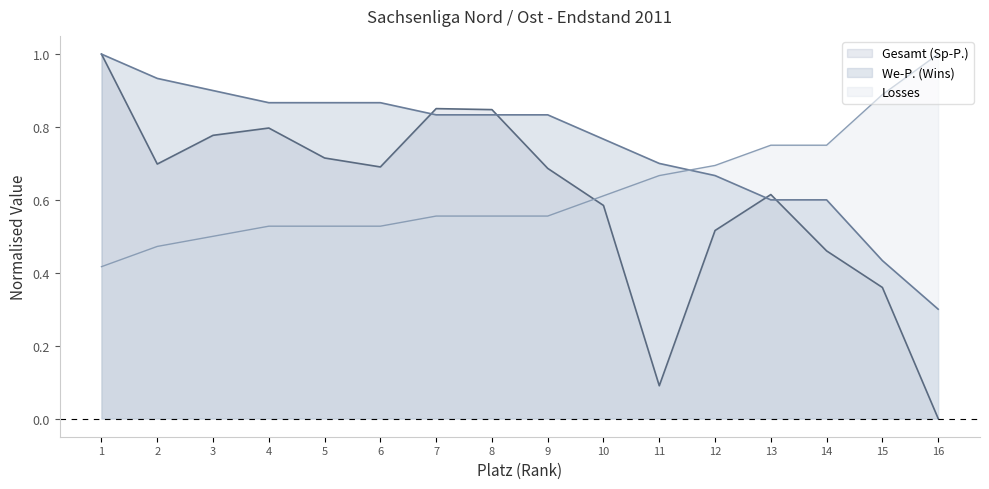

How many series are shown in this chart?

3